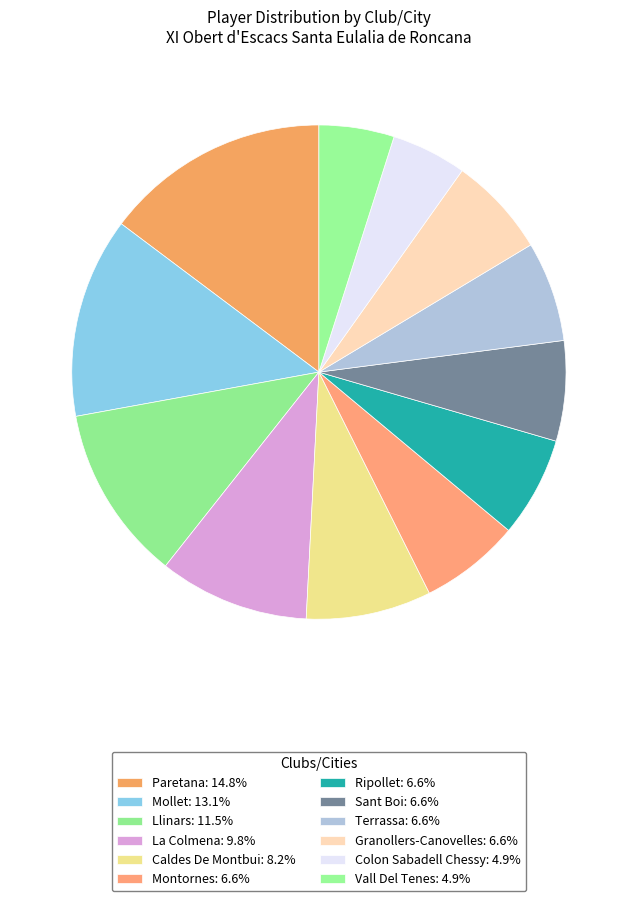

Count the number of slices in the pie.

12